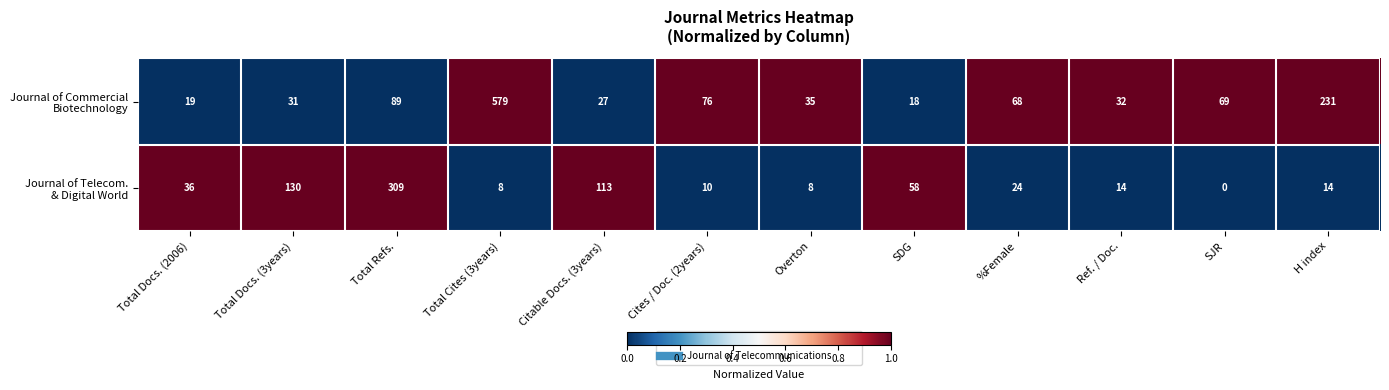

What is the total value across all series at SDG?

76